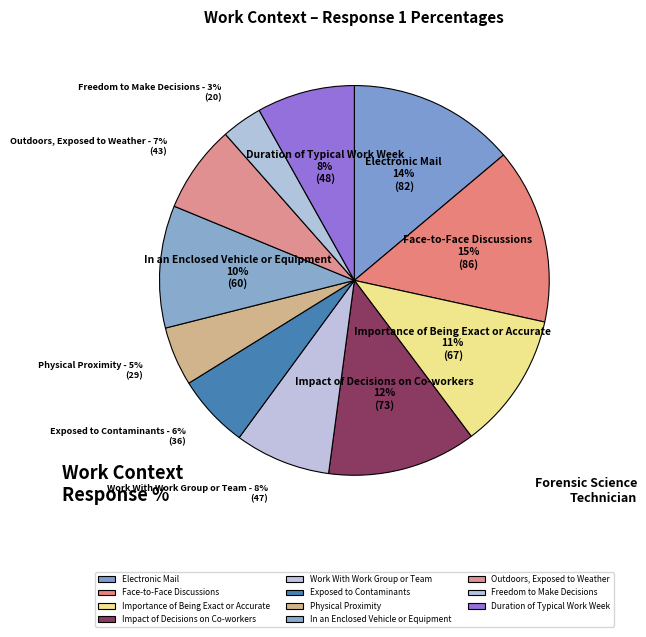

To the nearest percent, what is the average slice percentage?

9%